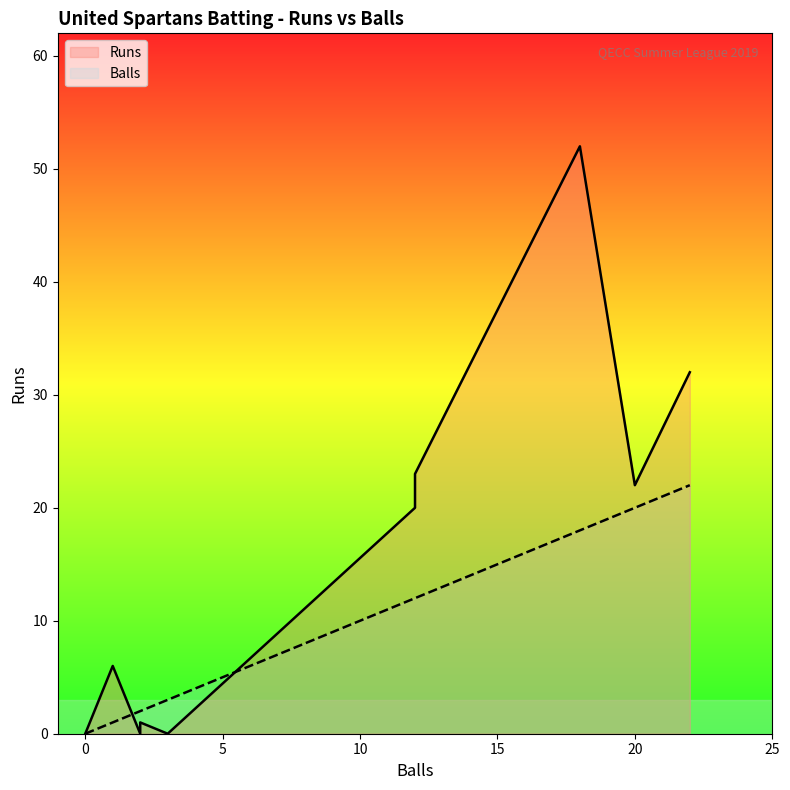

Which series has the largest total across all categories?

Runs